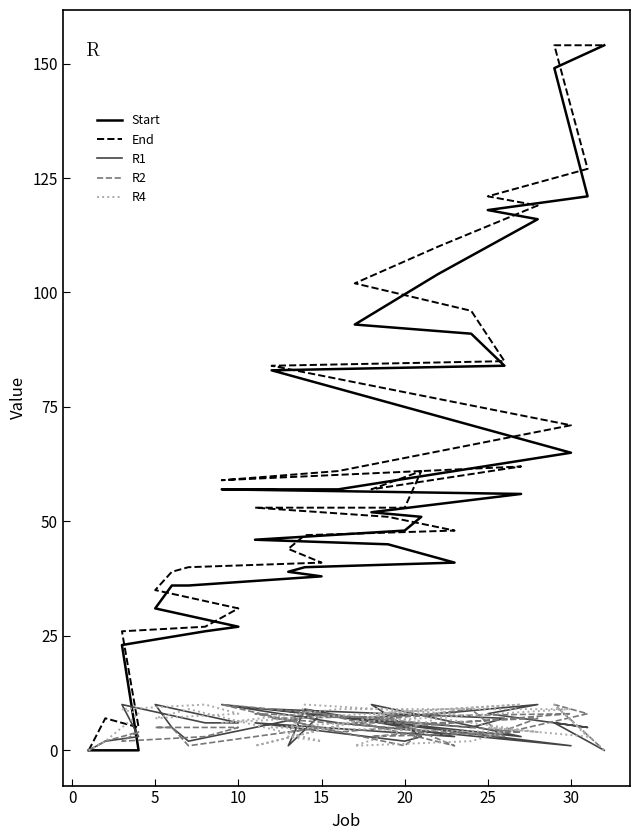

What is the difference between the R2 values at 25 and 20?

2